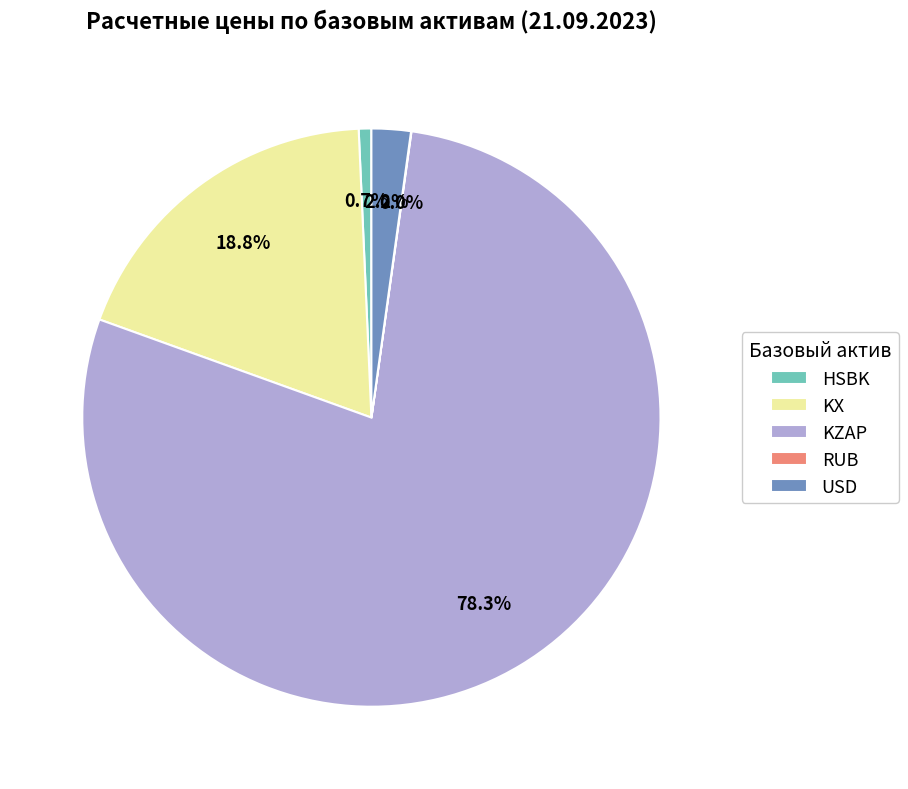

What is the ratio of the value at KZAP to the value at HSBK?

111.3